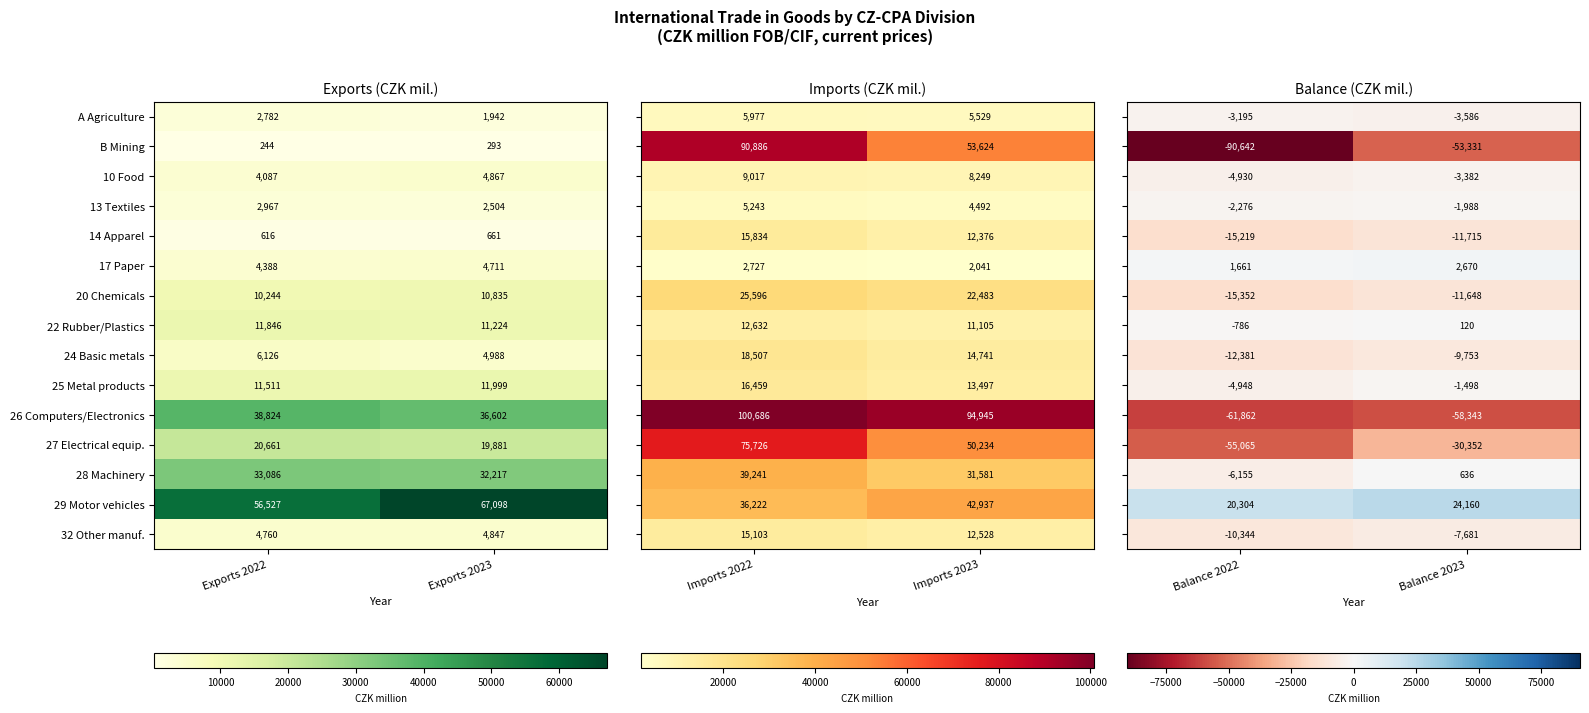

Read the A Agriculture value at Exports 2023, to the nearest 50.

1950